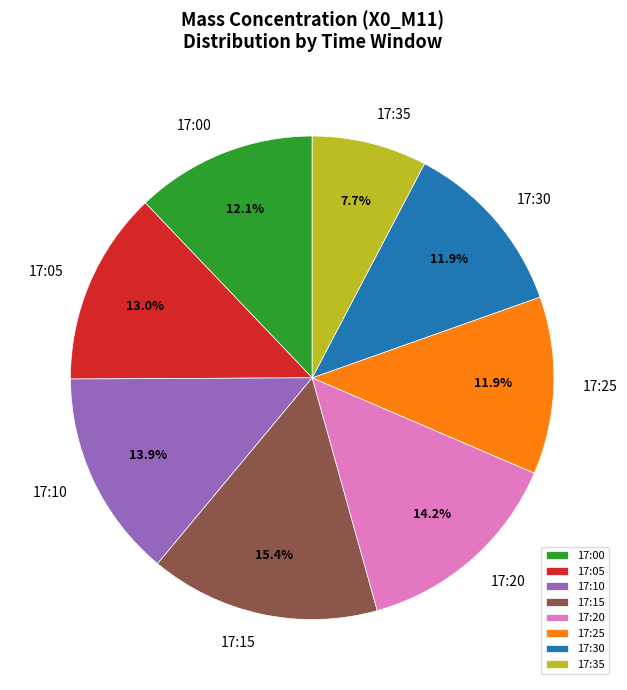

What percentage is NOT represented by 17:10?

86.1%